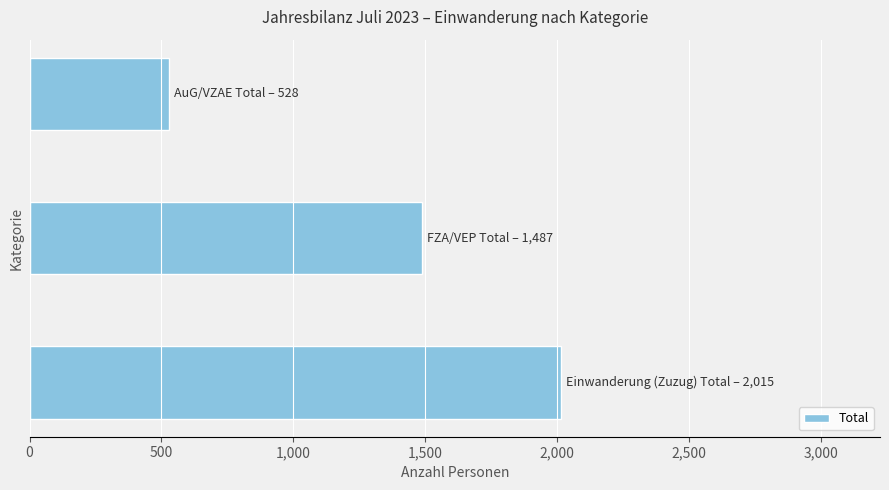

What is the average value?

1343